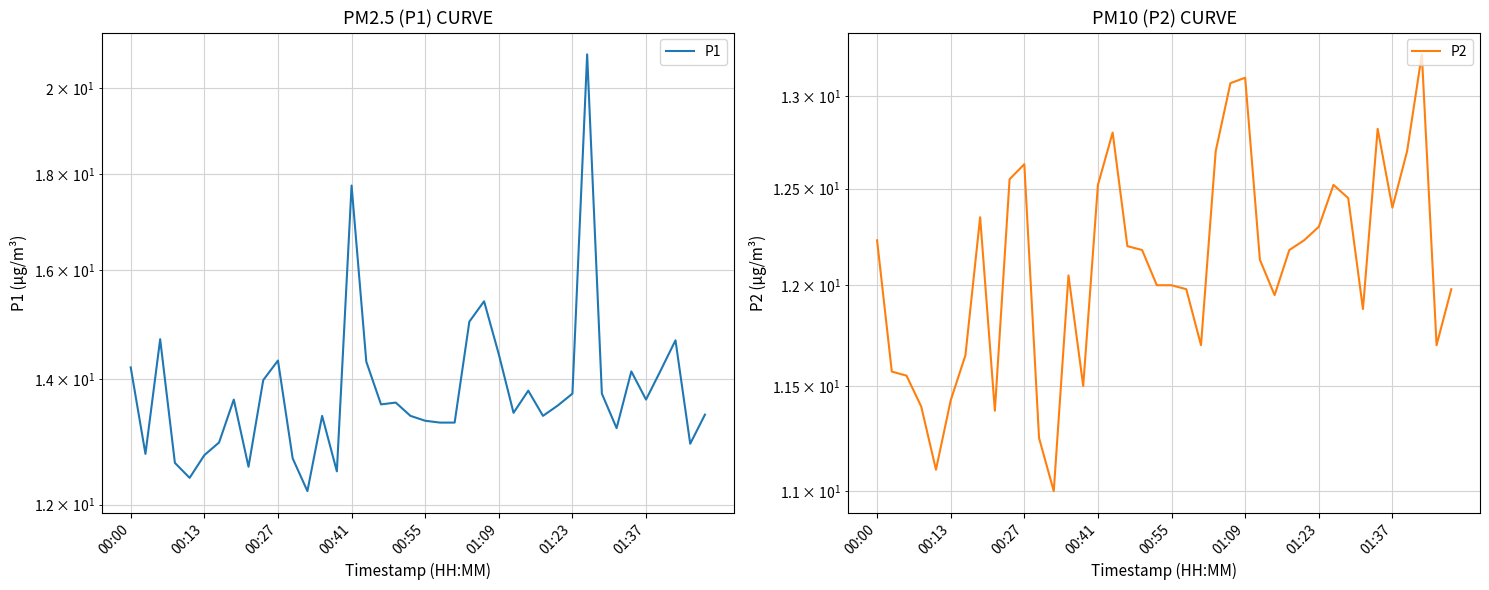

At which label does P1 reach its peak?

31